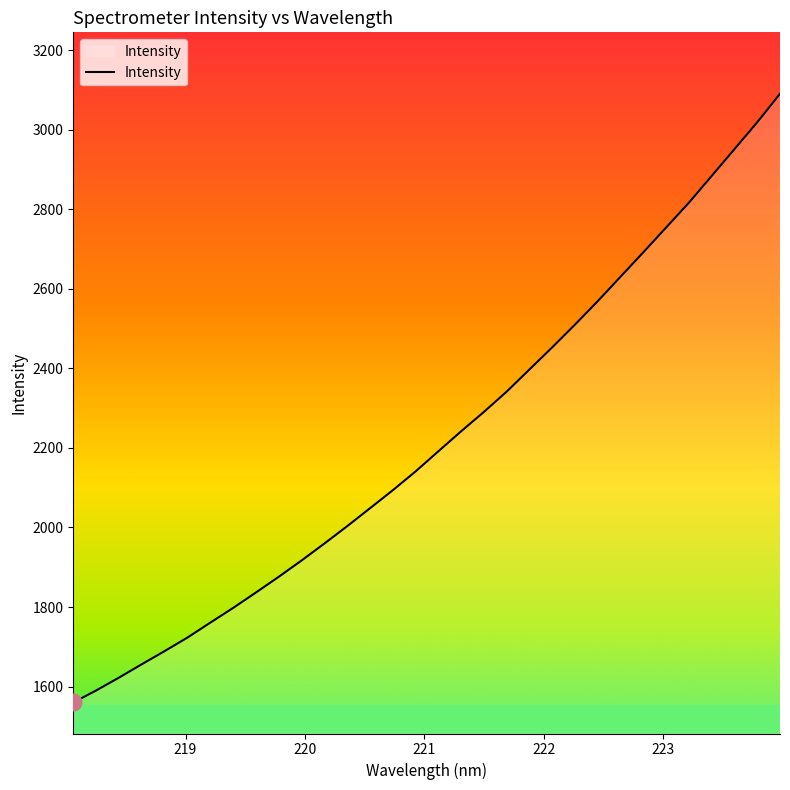

What is the difference between the maximum and minimum values?

1529.9